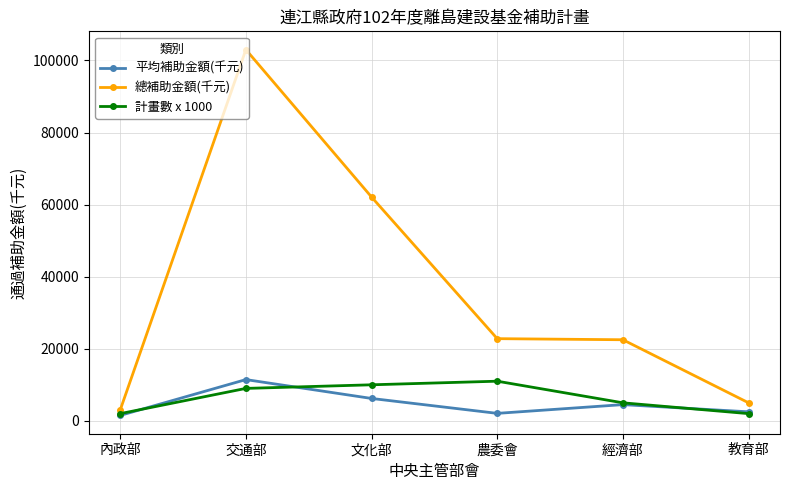

What is the difference between the 平均補助金額(千元) values at 交通部 and 教育部?

8944.4